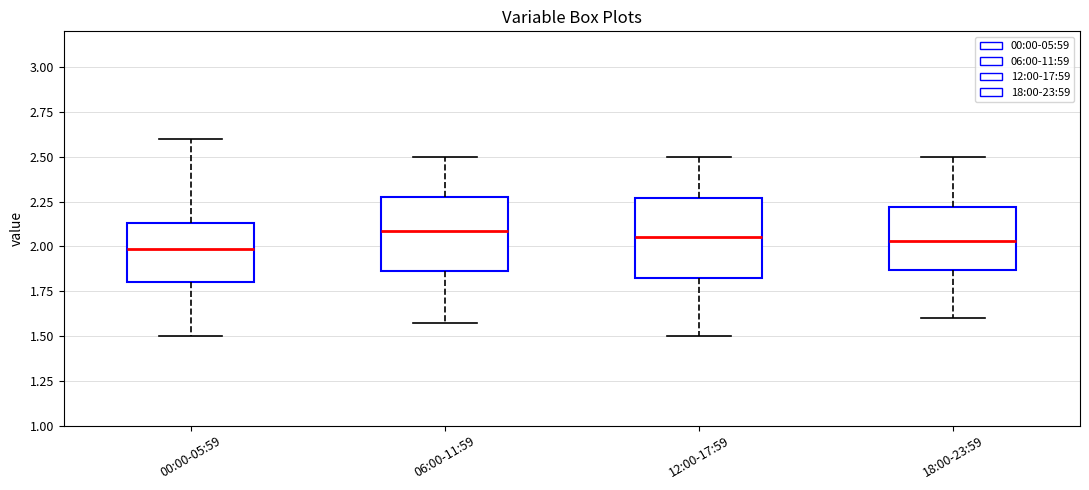

Reading left to right, transcribe this box plot: for each box, give where its median line is, the range the box spans, and where its two whiskers end, as read against the y-axis. The values are not printed on the chart, so give them approximately, as read against the axis.

00:00-05:59: median 2.00, box 1.80 to 2.15, whiskers 1.50 to 2.60
06:00-11:59: median 2.10, box 1.85 to 2.30, whiskers 1.55 to 2.50
12:00-17:59: median 2.05, box 1.80 to 2.25, whiskers 1.50 to 2.50
18:00-23:59: median 2.05, box 1.85 to 2.20, whiskers 1.60 to 2.50